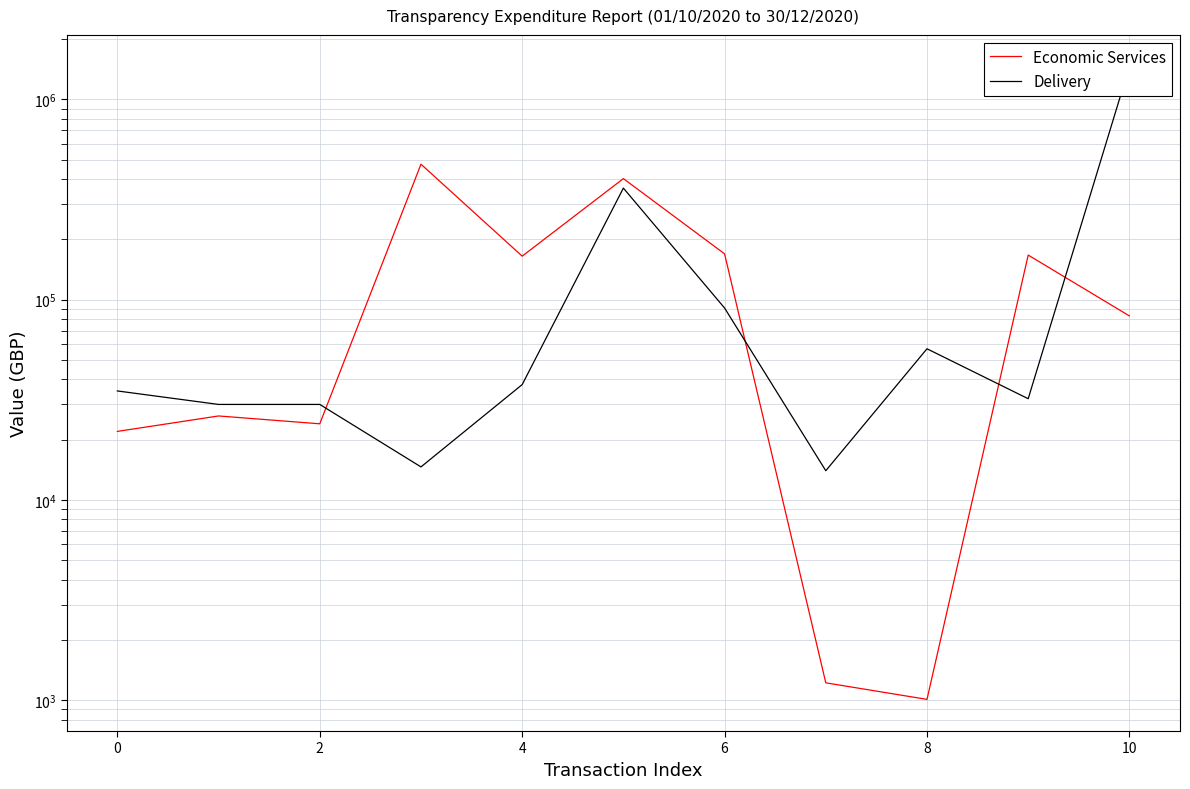

Which has a higher value, 2 or 6?

6